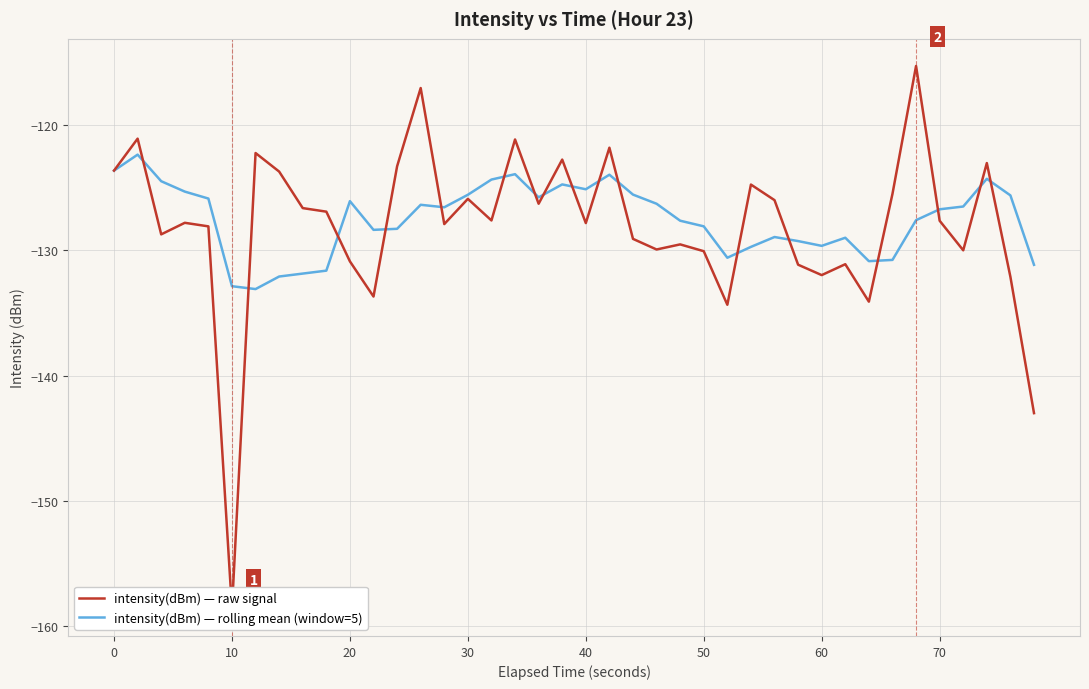

Which series ends up on top after the final intersection of intensity(dBm) — rolling mean (window=5) and intensity(dBm) — raw signal?

intensity(dBm) — rolling mean (window=5)